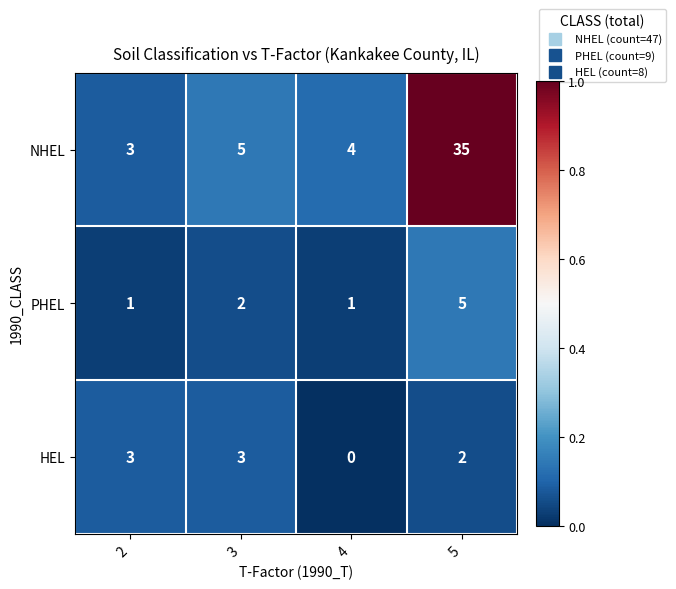

What is the average value of the NHEL series?

12